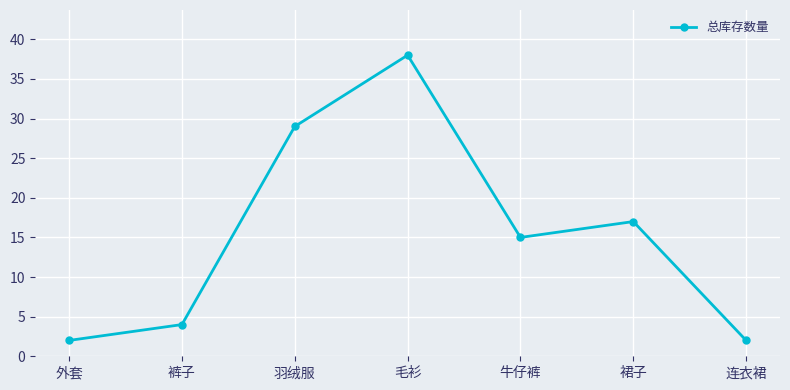

Which label corresponds to the largest value in the chart?

毛衫